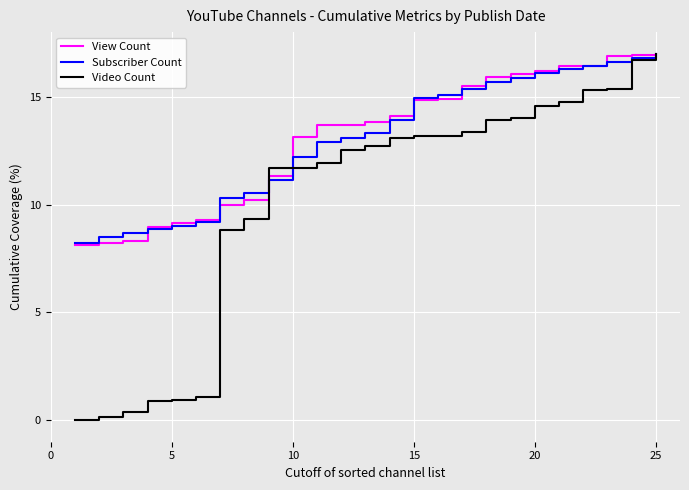

What is the lowest value of the Subscriber Count series?

8.2